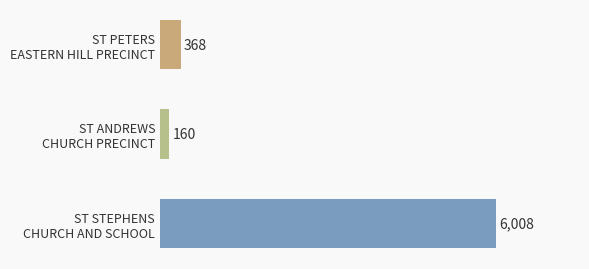

Are the bars horizontal?

Yes